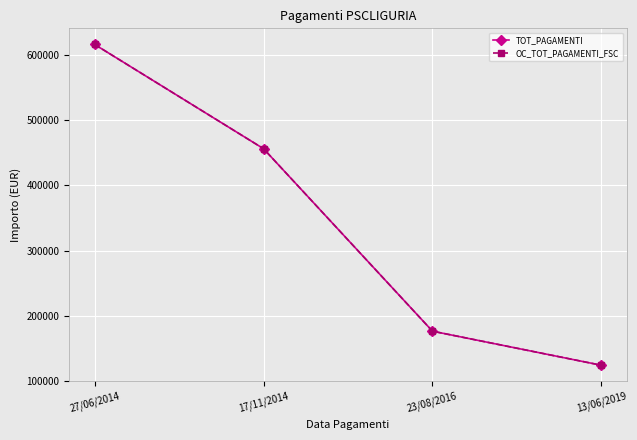

Is this an area chart (filled region under the line)?

No